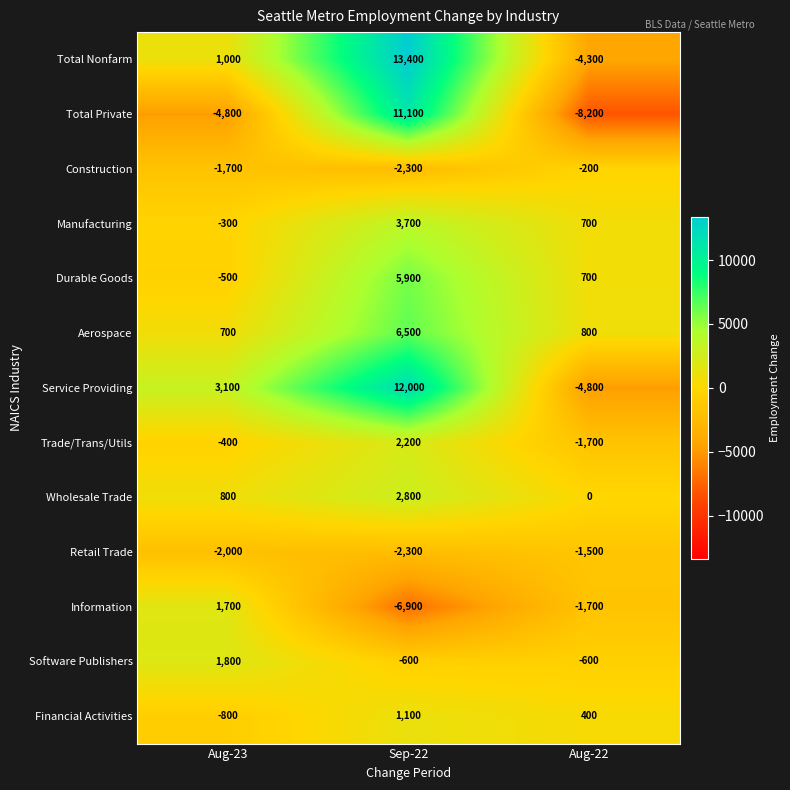

True or false: Trade/Trans/Utils has a value of 1345 at Sep-22.

False